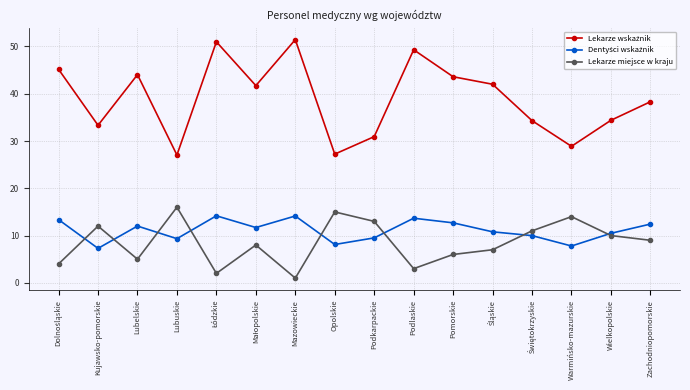

What is the greatest value displayed?

51.5